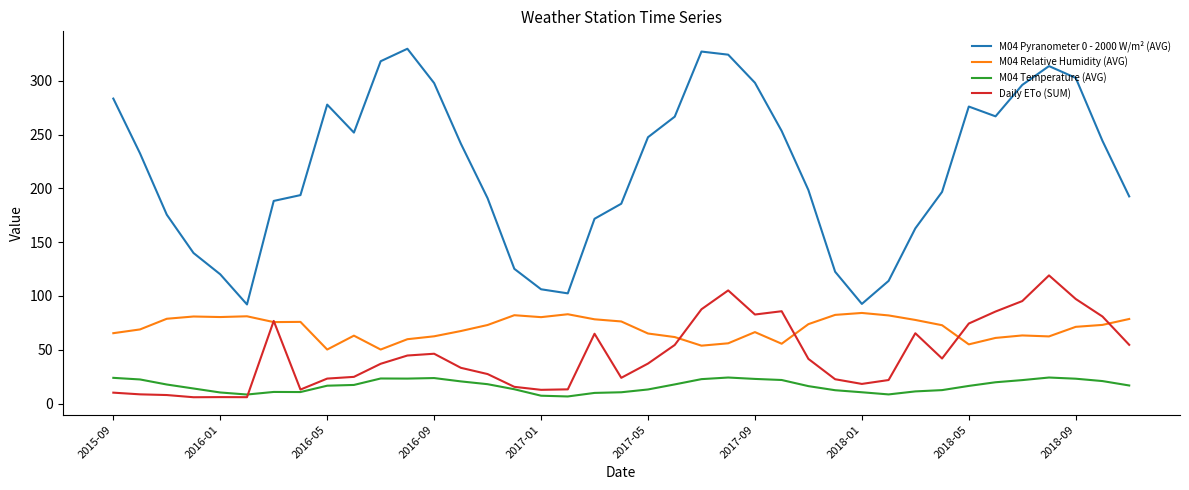

Which series has the largest range (max minus min)?

M04 Pyranometer 0 - 2000 W/m² (AVG)